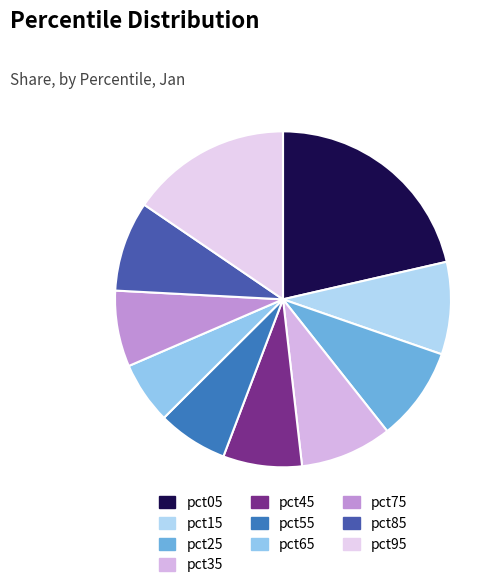

Which slice is the largest?

pct05